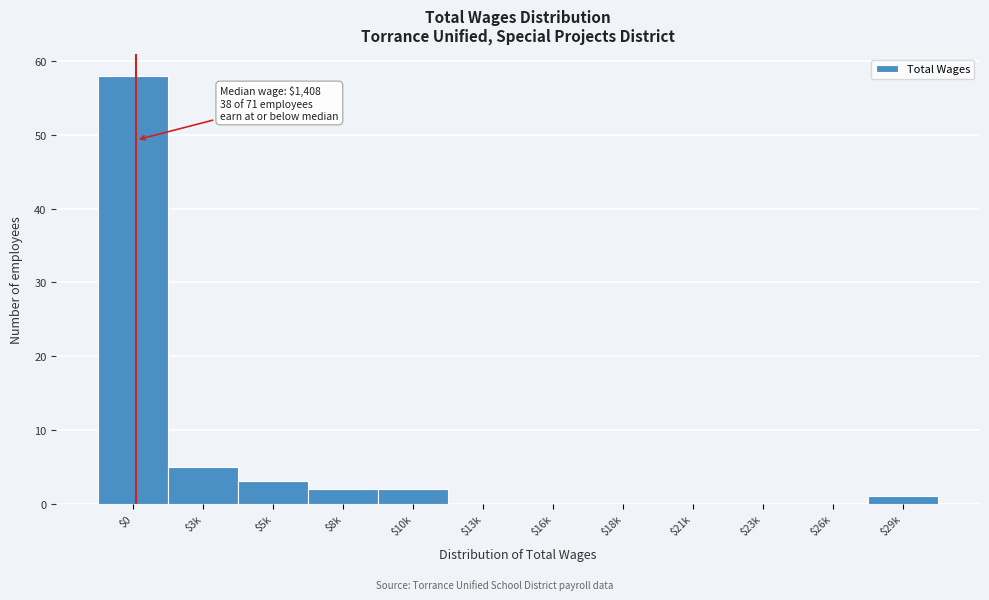

True or false: the data shows 22 at $21k.

False